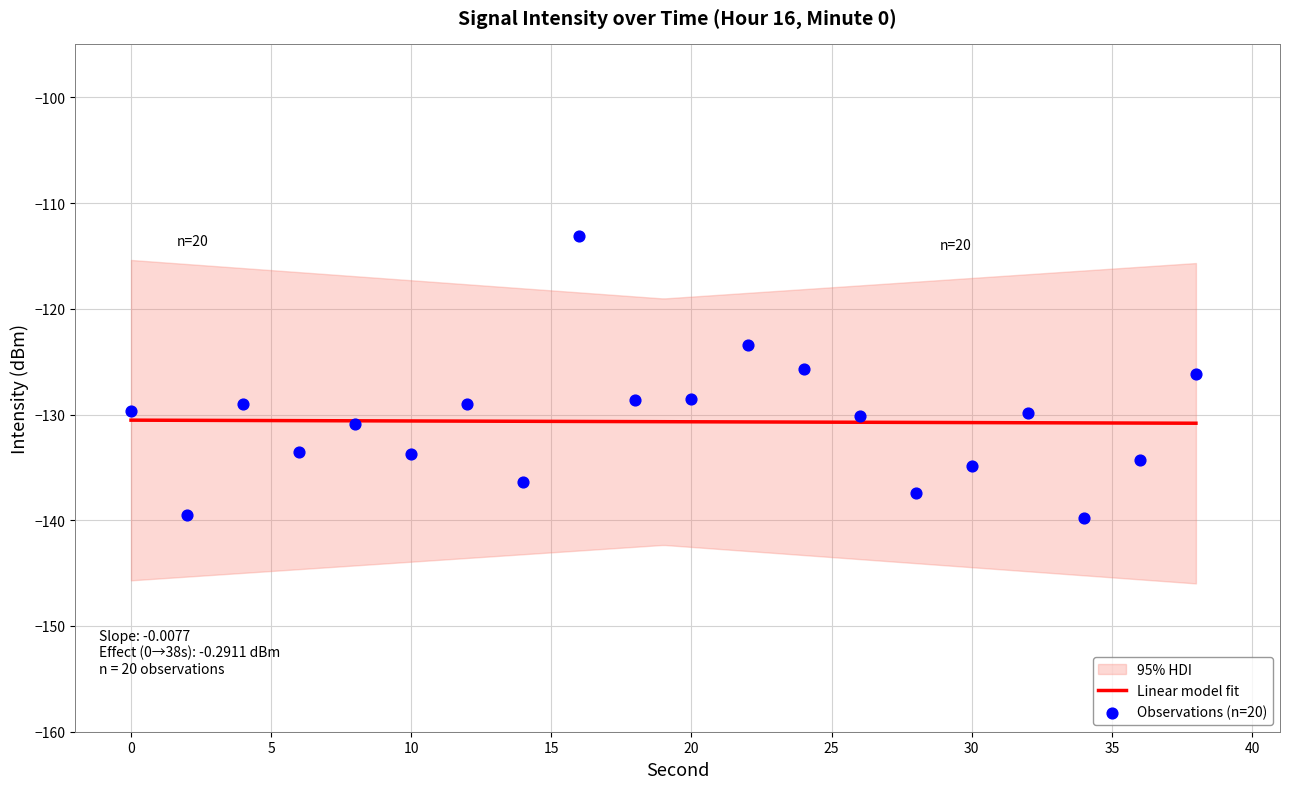

What is the change in value from 2 to 4?

+10.5